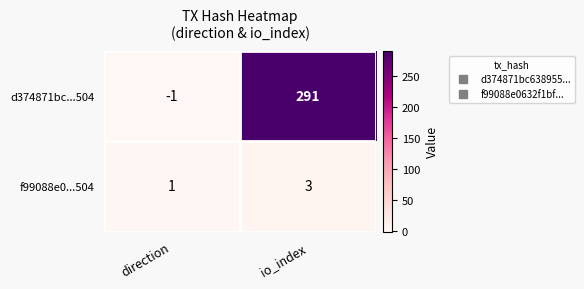

Count the number of data series in this chart.

2